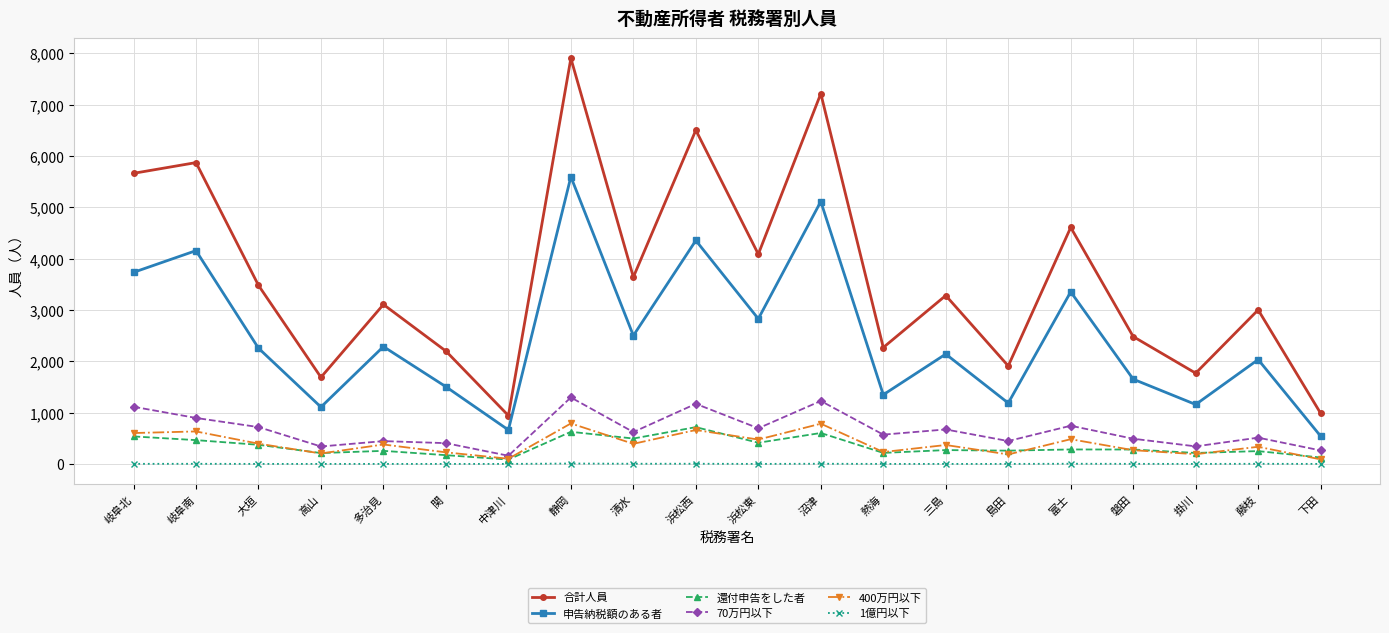

True or false: 400万円以下 and 還付申告をした者 cross at least once.

True